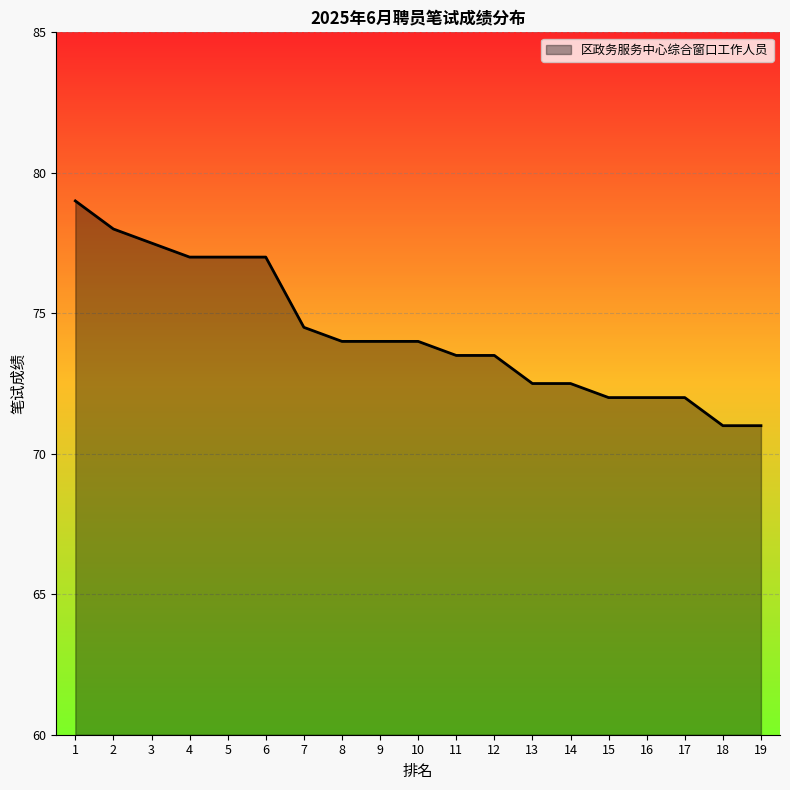

What is the average value?

74.3